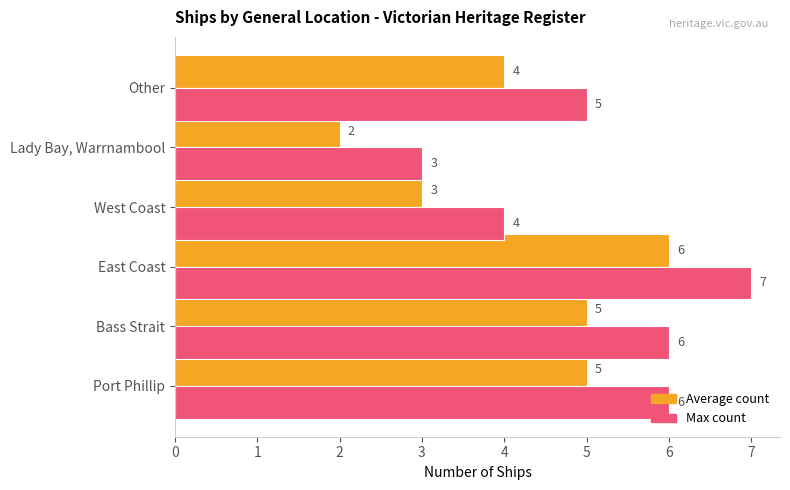

Which label corresponds to the largest value in the chart?

East Coast